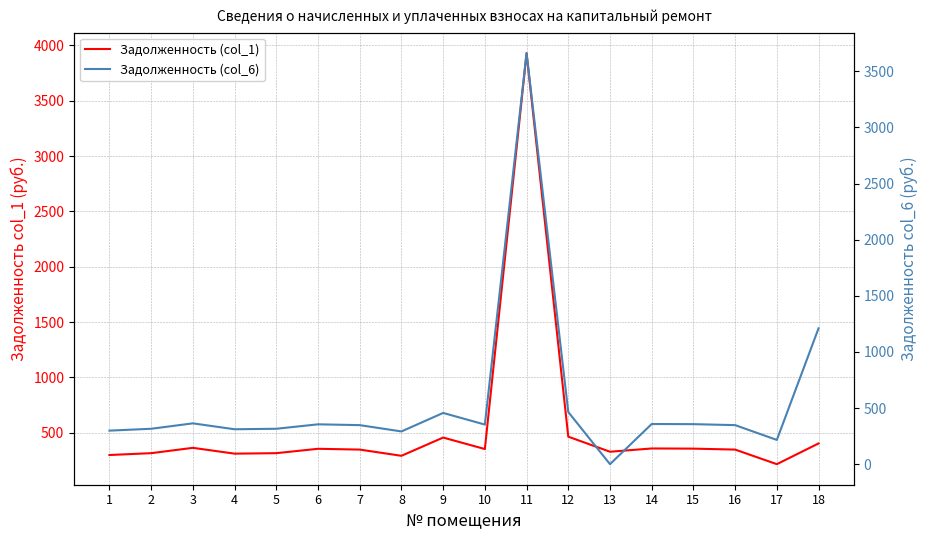

Reading left to right, extract all data points from this chart.

Задолженность (col_1): 298.8	315.4	363.6	311.0	315.4	355.0	347.8	291.6	456.5	352.8	3929.1	464.4	328.3	357.8	356.4	347.8	216.0	403.2
Задолженность (col_6): 298.8	315.4	363.6	311.0	315.4	355.0	347.8	291.6	456.5	352.8	3661.2	464.4	0.0	357.8	356.4	347.8	216.0	1210.2